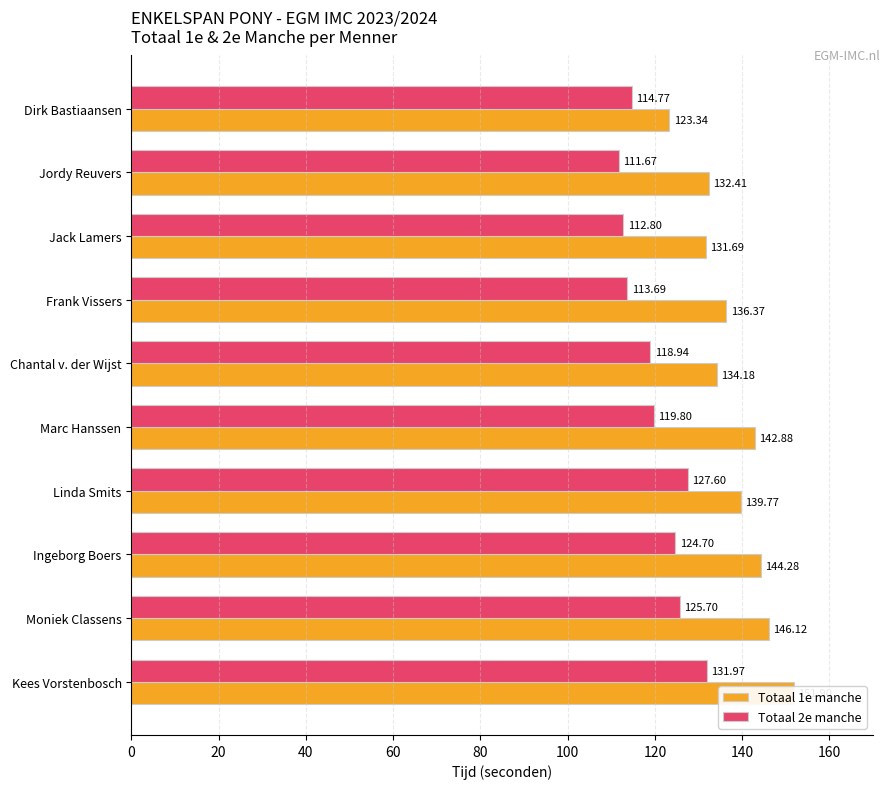

What is the difference between the second highest and second lowest values in the Totaal 2e manche series?

14.8